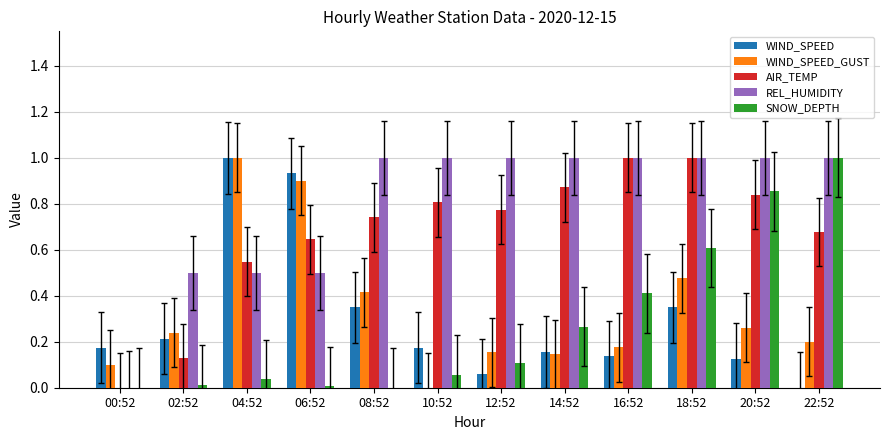

What is the greatest value displayed?

1.0